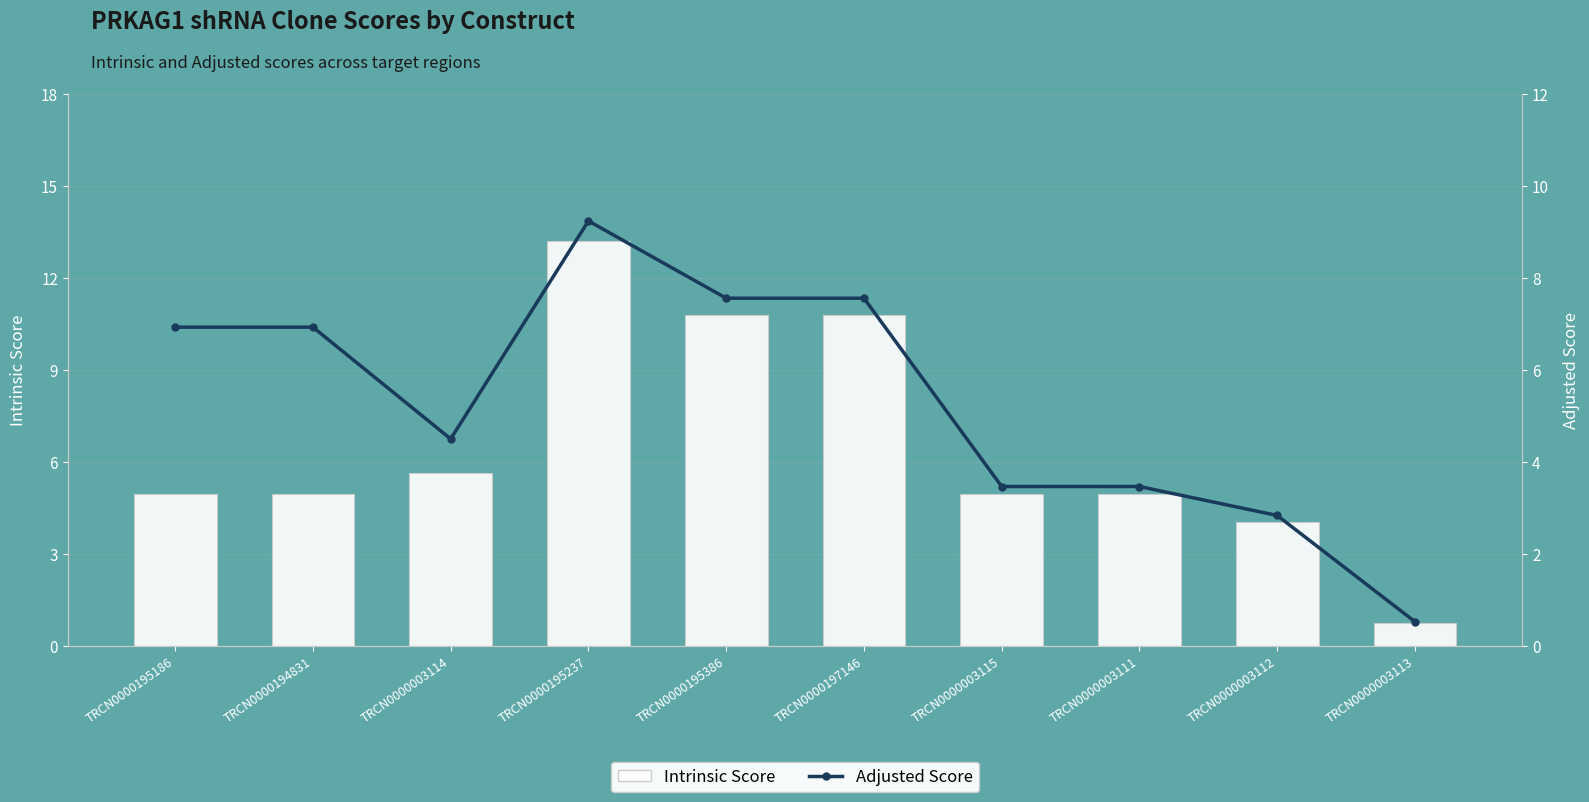

The Adjusted Score series shows 4.5 at TRCN0000003114. True or false?

True